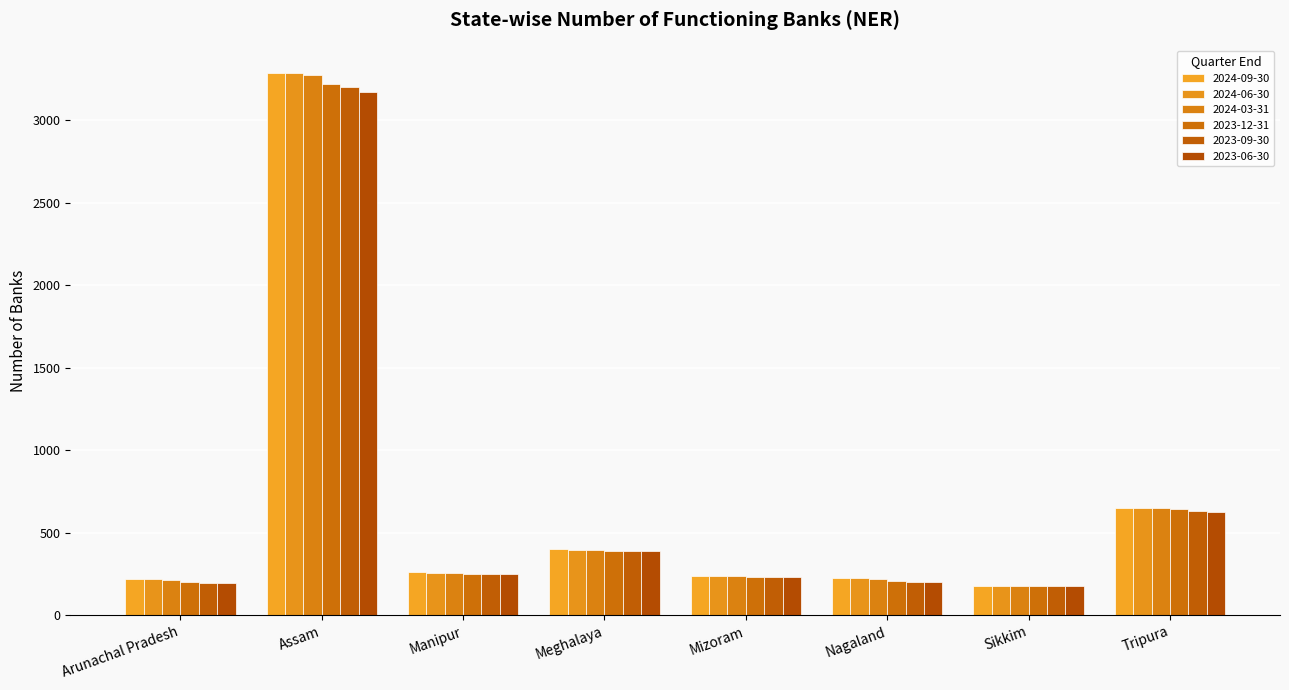

Reading right to left, list all the values displayed in this chart.

2024-09-30: 648	180	227	241	400	261	3287	218
2024-06-30: 648	179	225	238	397	259	3284	217
2024-03-31: 648	179	218	238	397	257	3274	214
2023-12-31: 641	178	207	235	392	253	3220	202
2023-09-30: 634	178	204	234	390	251	3197	198
2023-06-30: 625	176	199	231	387	248	3171	194